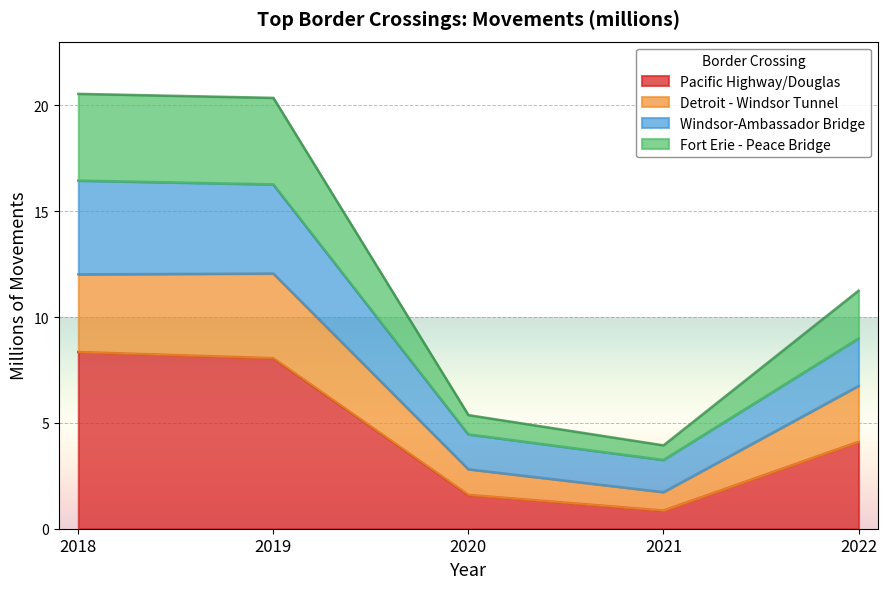

Where is the first local maximum for Detroit - Windsor Tunnel?

2019